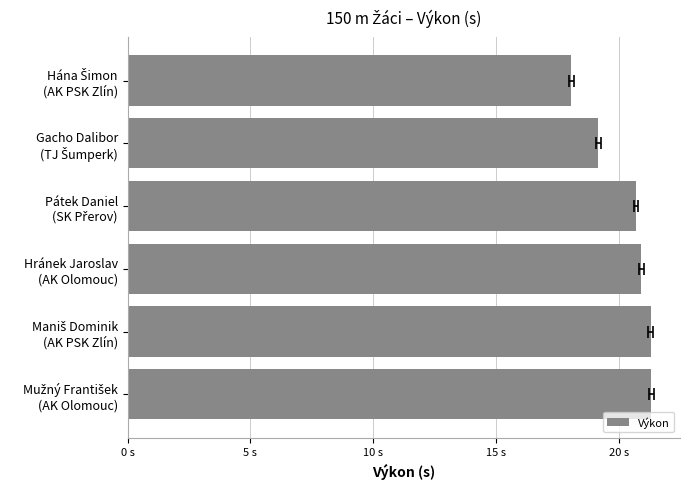

What position from the left is Gacho Dalibor (TJ Šumperk)?

2